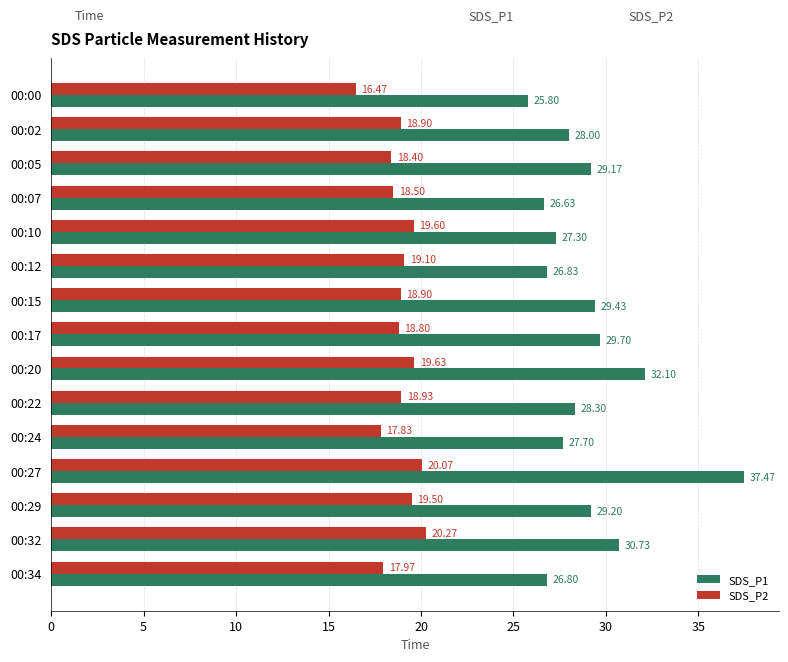

What is the sum of the SDS_P2 values at 00:00 and 00:29?

36.0